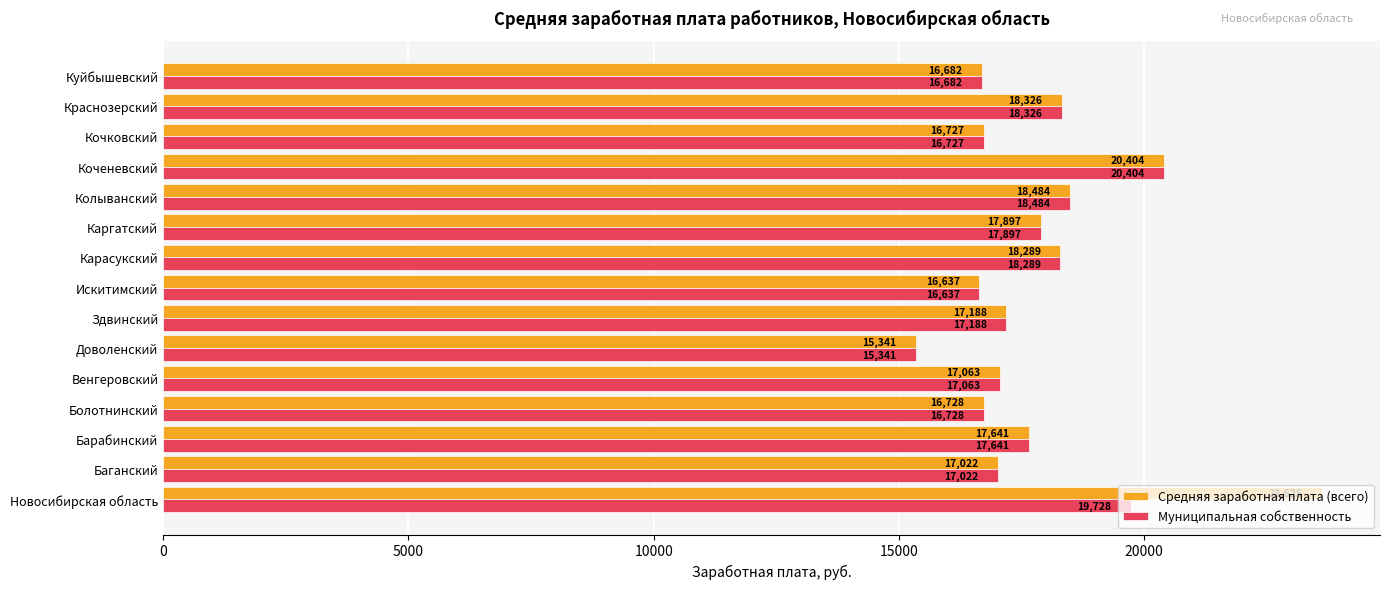

What value does the Муниципальная собственность series have at Здвинский?

17187.7